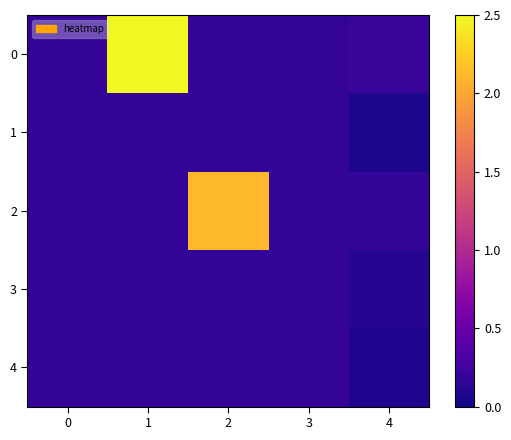

At which category is the sum across all series the highest?

1